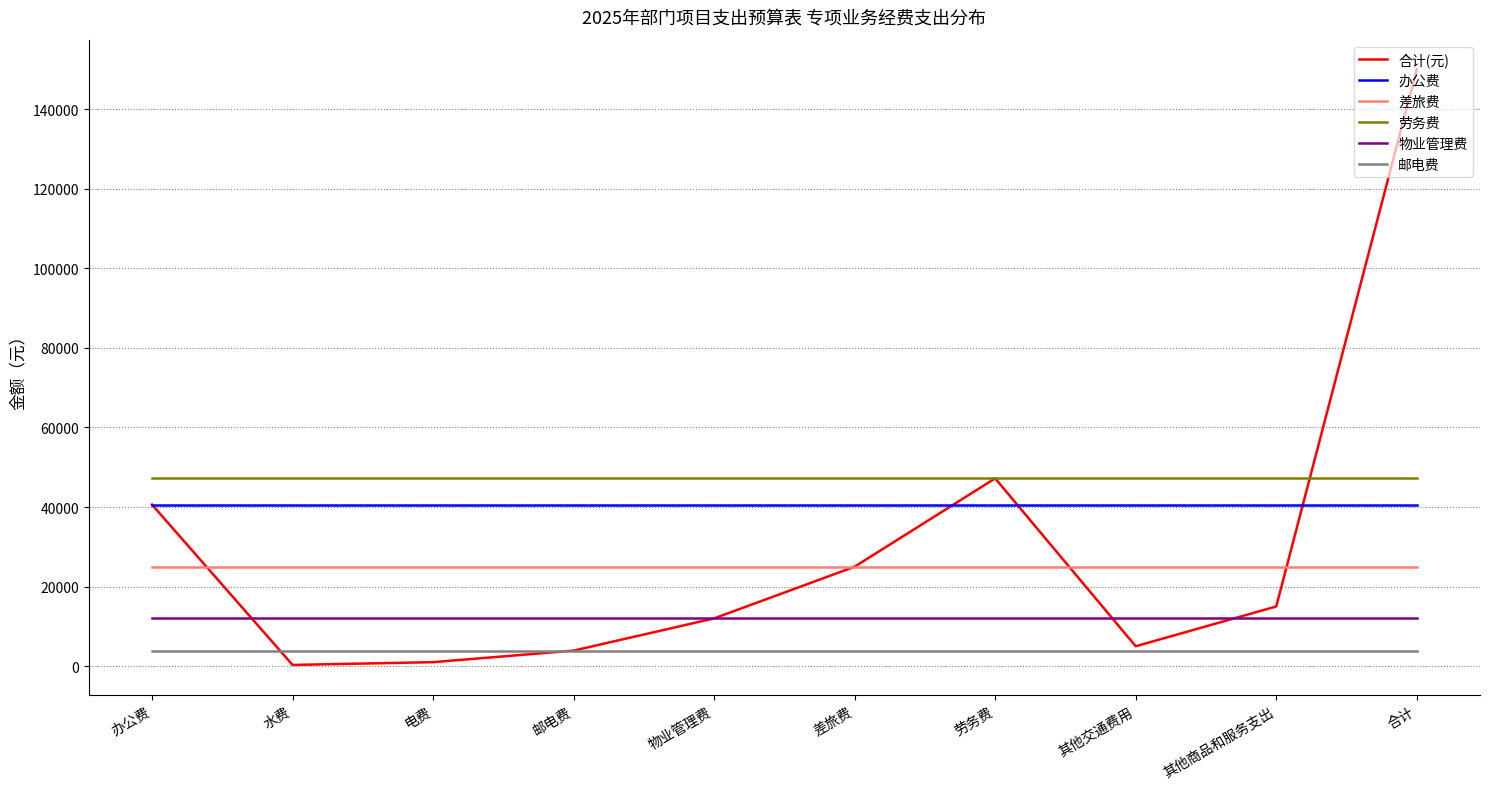

The value of 办公费 at 合计 is 40600. True or false?

True